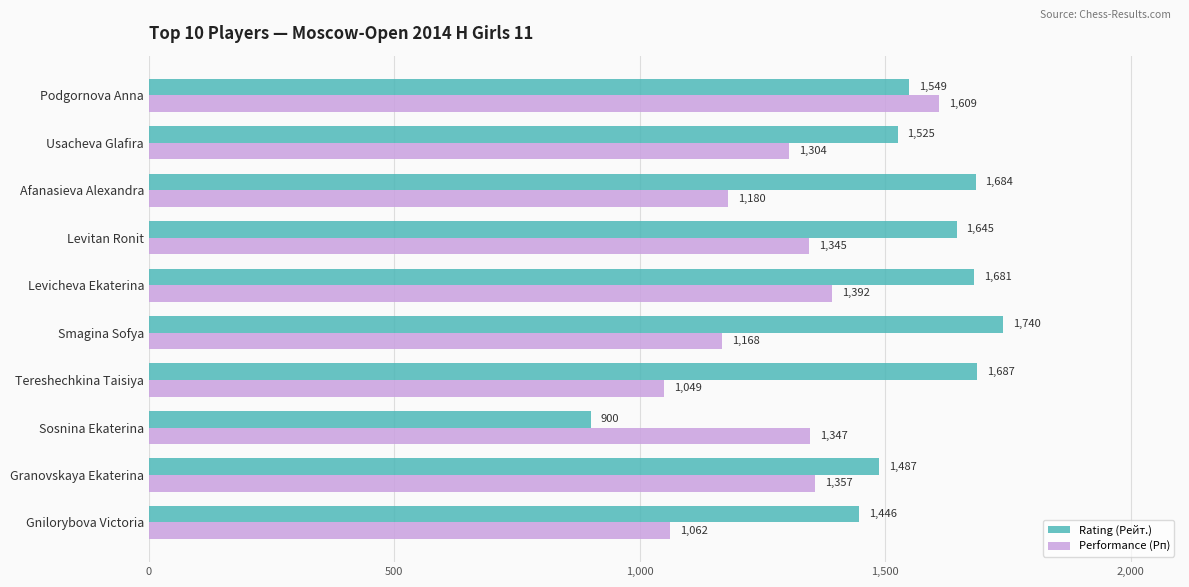

What is the difference between the second highest and minimum values in the Performance (Рп) series?

343